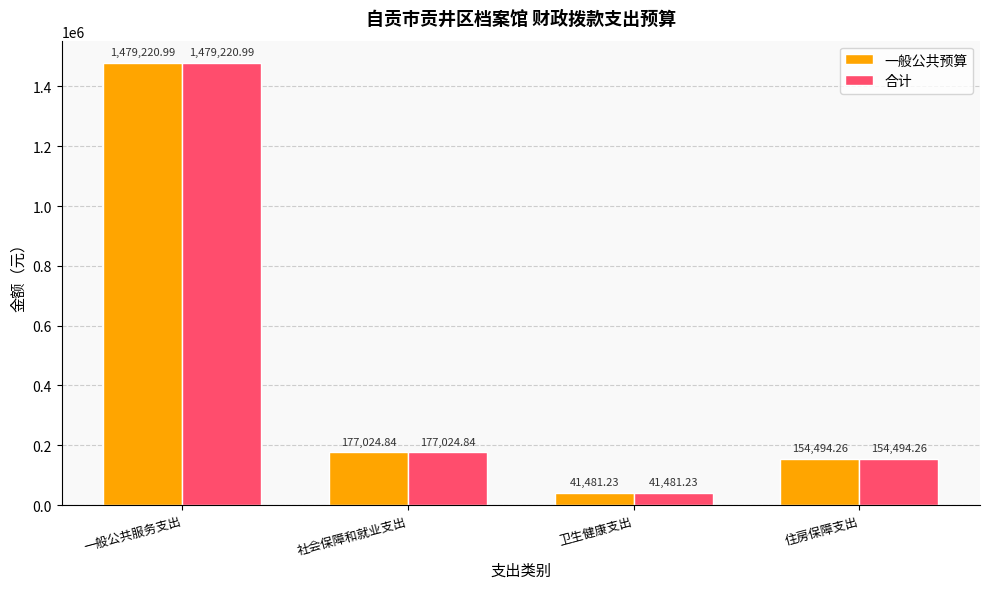

What is the average value of the 一般公共预算 series?

463055.3